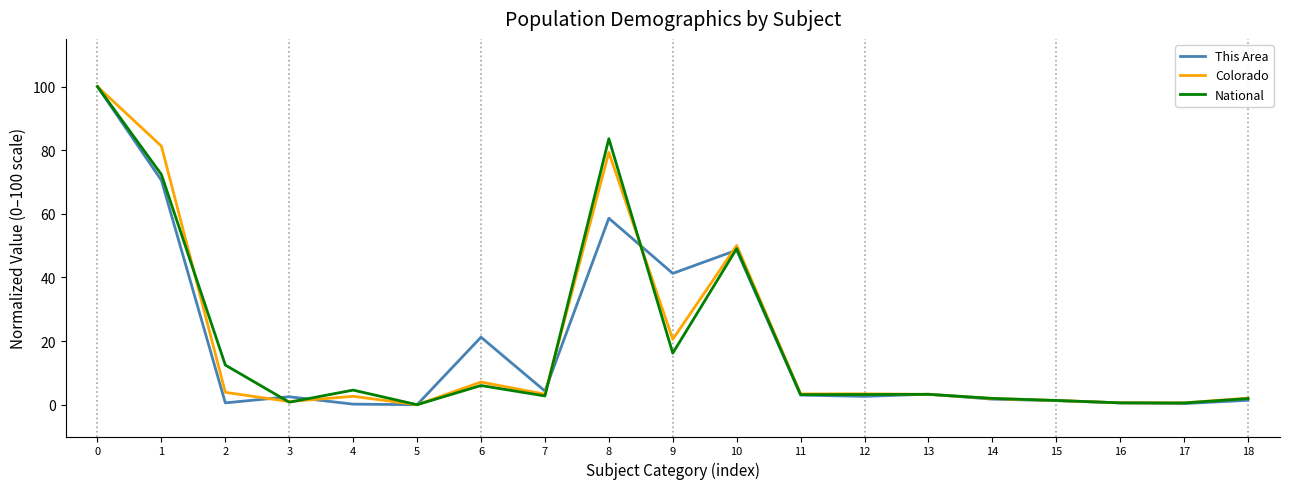

Is it true that This Area equals 3.3 at 13?

True